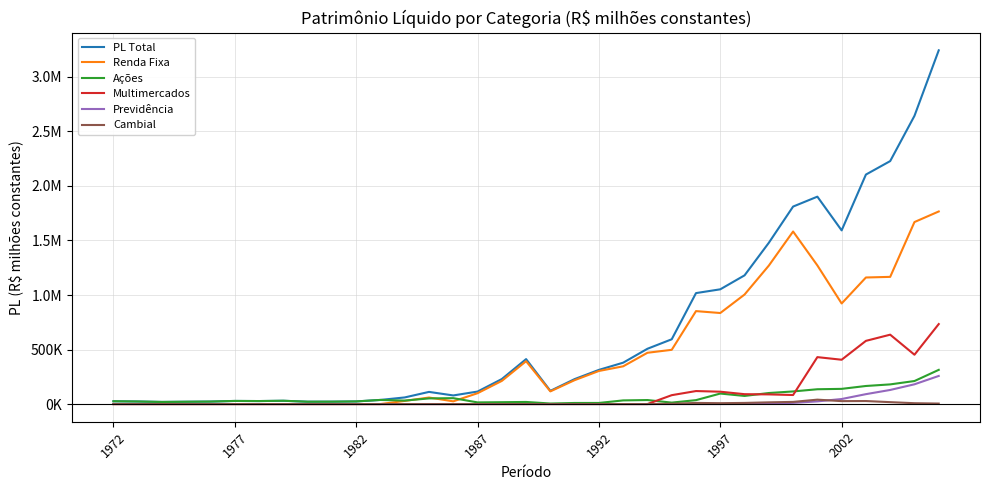

Does the chart have visible grid lines?

Yes